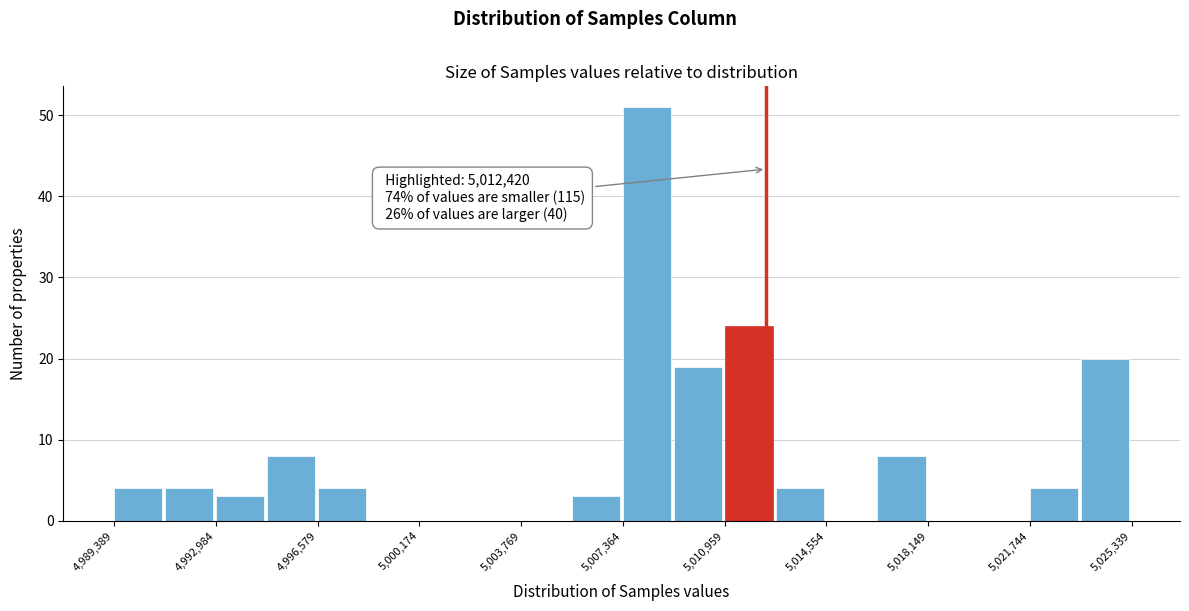

Around what value on the x-axis is the tallest bar? Give the approximate position of its centre, as read against the axis.

5008000